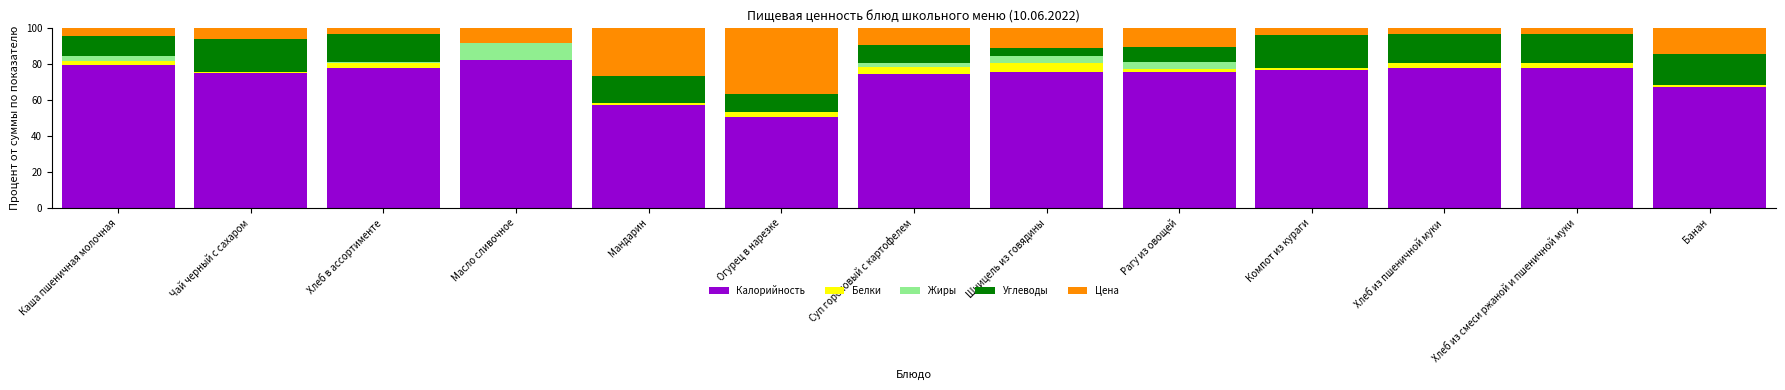

Where is Калорийность nearest to the value 66?

Банан